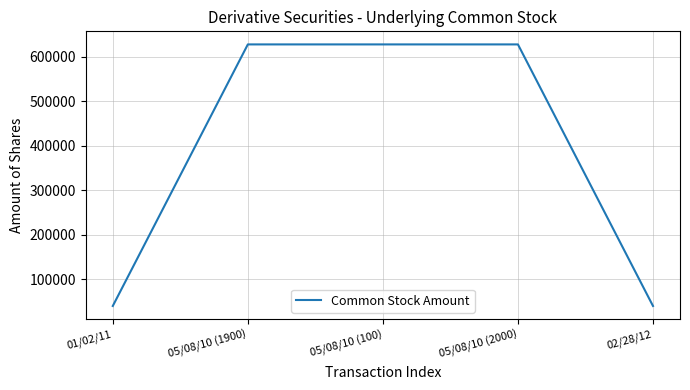

The value at 05/08/10 (2000) is 245716. True or false?

False